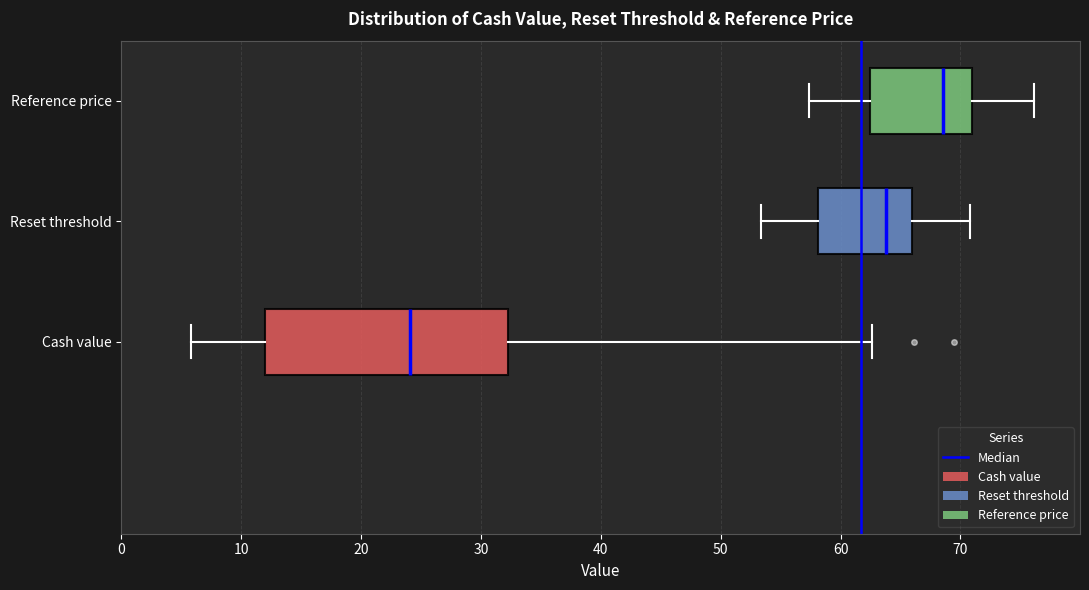

Which box is the widest, from its left edge to its right edge?

Cash value